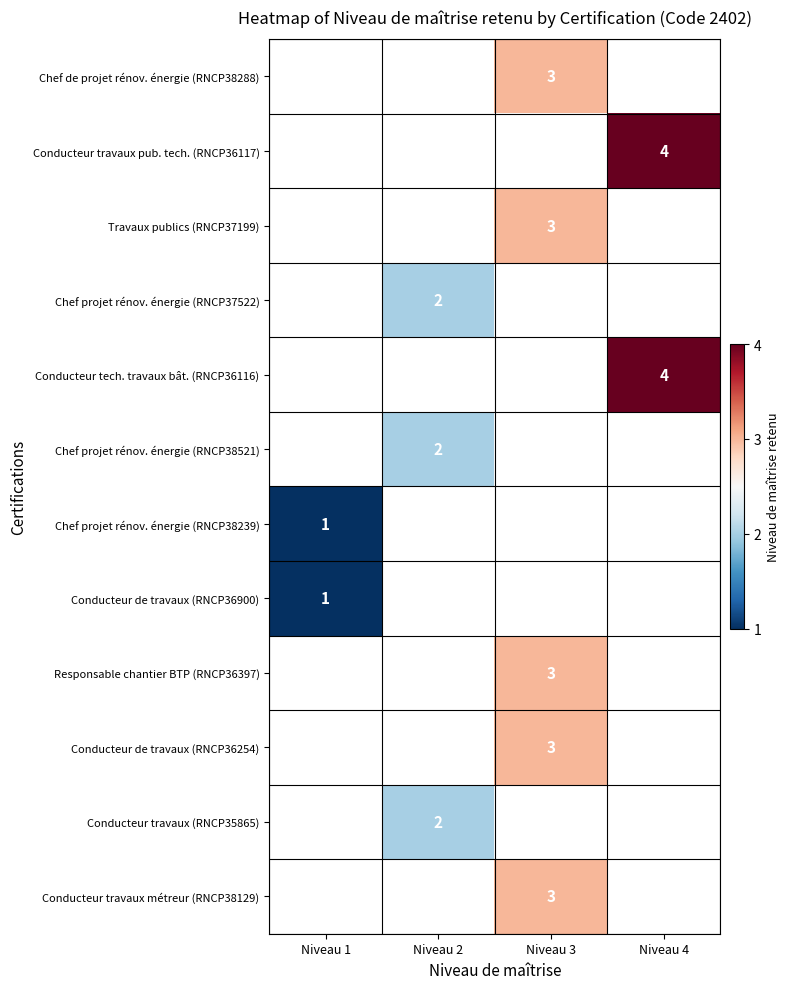

The value of Conducteur de travaux (RNCP36900) at Niveau 1 is 1. True or false?

True